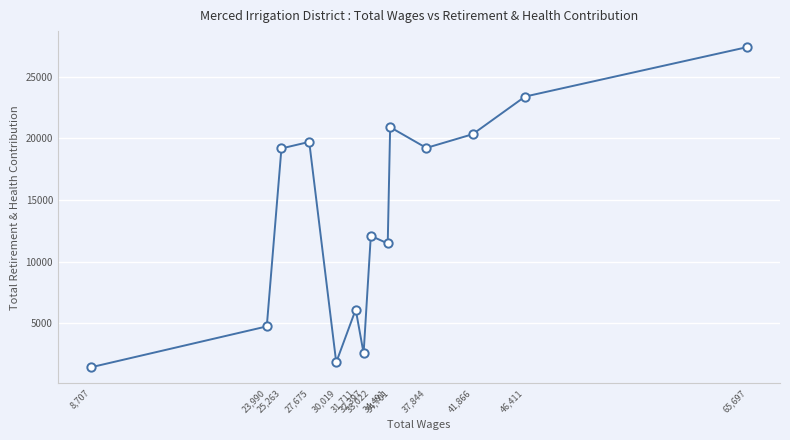

The chart shows a value of 1417 at 8,707. True or false?

True